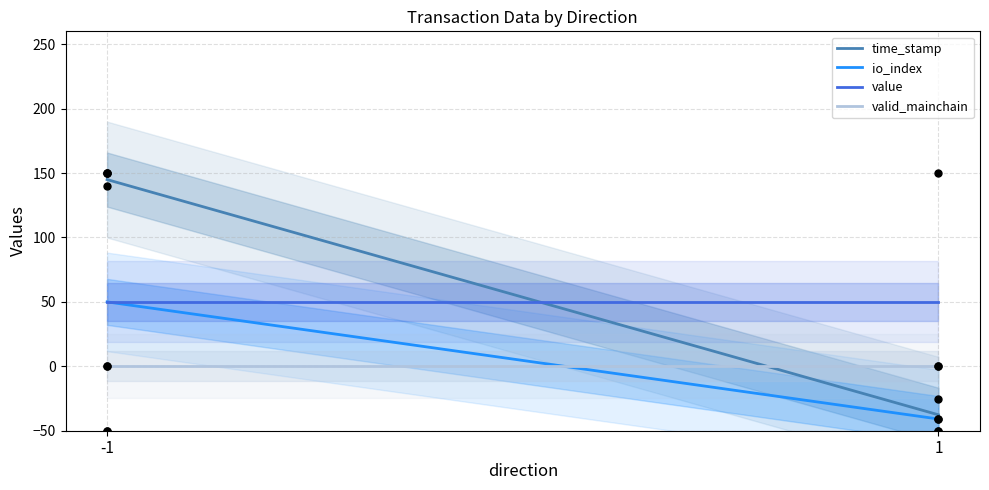

True or false: valid_mainchain and value intersect in this chart.

False